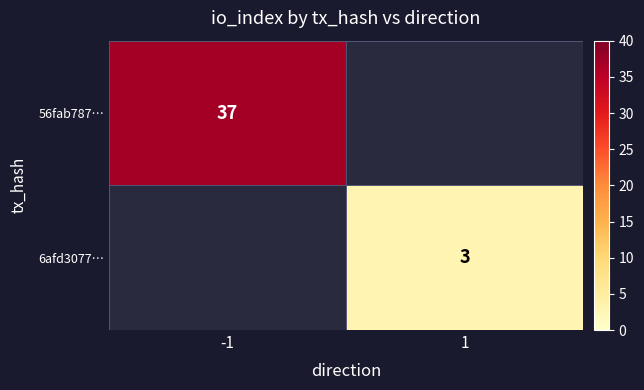

The value of 6afd3077… at 1 is 4. True or false?

False